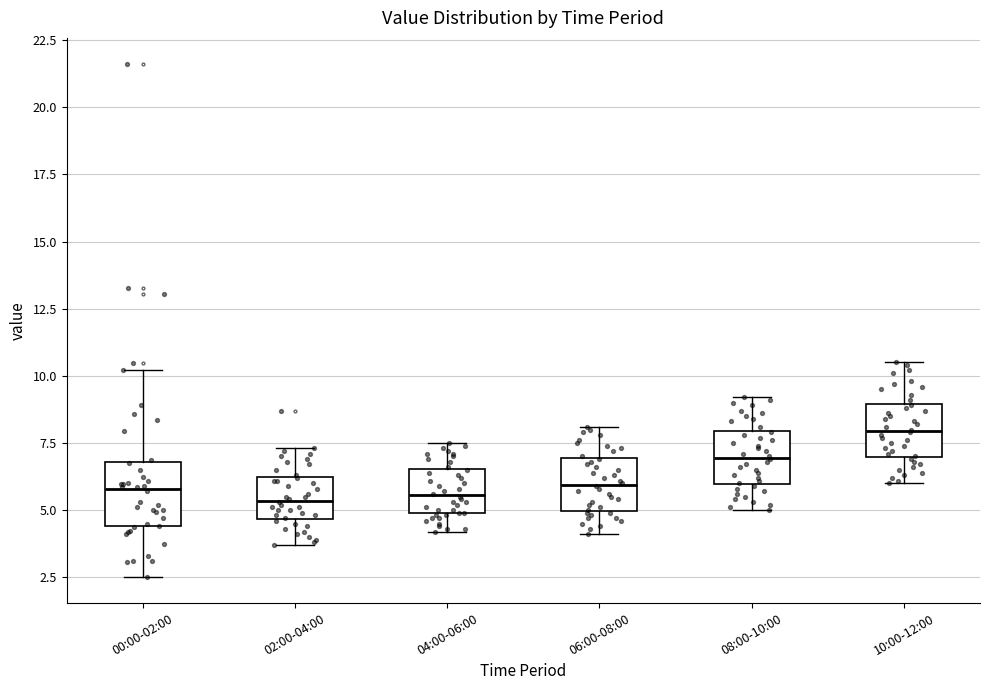

Reading left to right, transcribe this box plot: for each box, give where its median line is, the range the box spans, and where its two whiskers end, as read against the y-axis. The values are not printed on the chart, so give them approximately, as read against the axis.

00:00-02:00: median 6.0, box 4.5 to 7.0, whiskers 2.5 to 10.0
02:00-04:00: median 5.5, box 4.5 to 6.0, whiskers 3.5 to 7.5
04:00-06:00: median 5.5, box 5.0 to 6.5, whiskers 4.0 to 7.5
06:00-08:00: median 6.0, box 5.0 to 7.0, whiskers 4.0 to 8.0
08:00-10:00: median 7.0, box 6.0 to 8.0, whiskers 5.0 to 9.0
10:00-12:00: median 8.0, box 7.0 to 9.0, whiskers 6.0 to 10.5